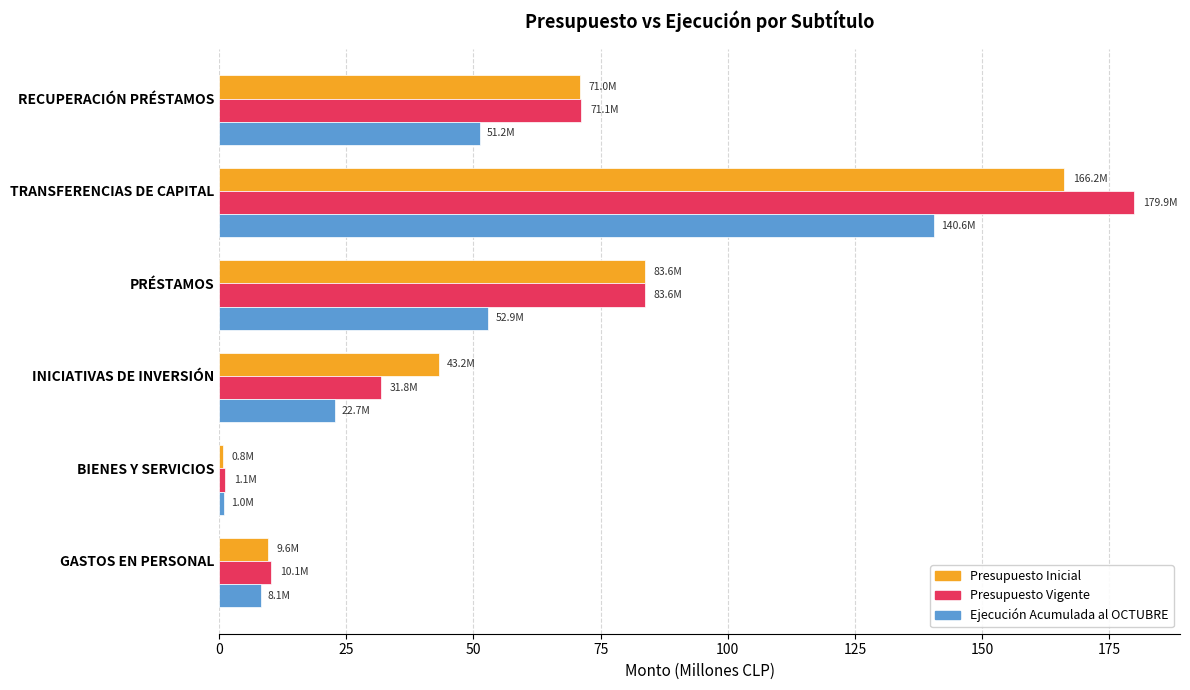

List the series in order of their peak value, highest first.

Presupuesto Vigente, Presupuesto Inicial, Ejecución Acumulada al OCTUBRE